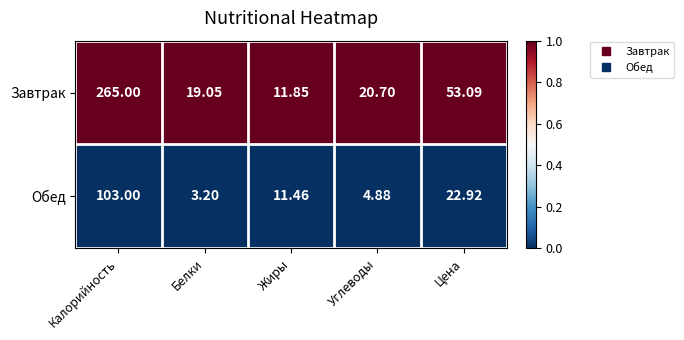

Which series changed the most between Белки and Углеводы?

Обед